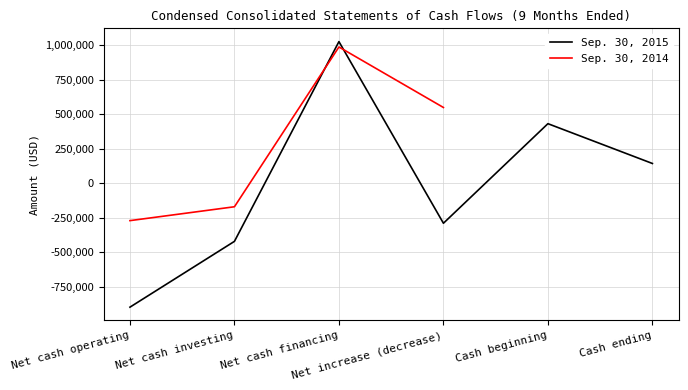

What is the difference between the Sep. 30, 2015 values at Net cash investing and Net increase (decrease)?

131240